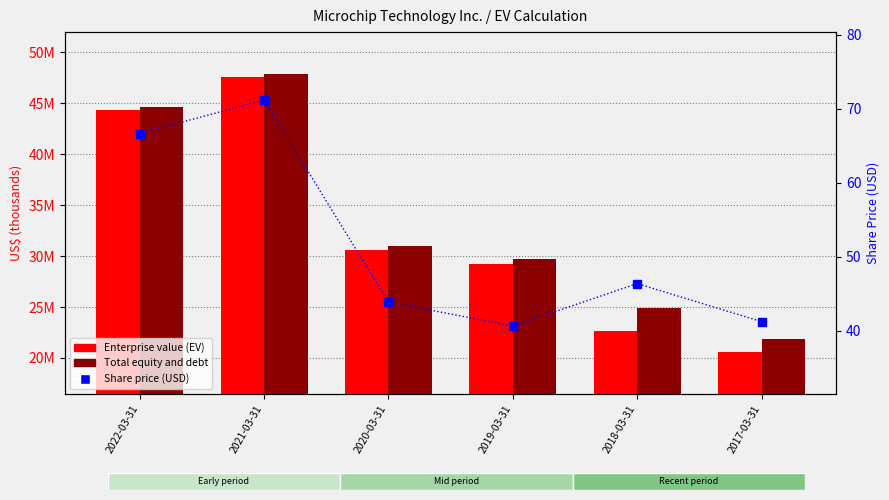

What is the total value across all series at 2020-03-31?

61651643.9